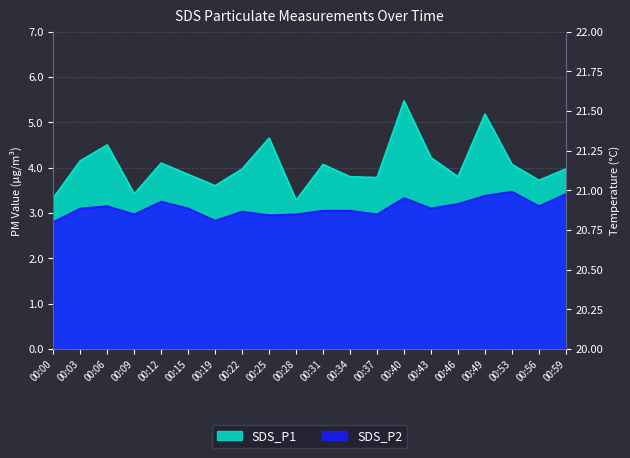

What is the sum of all SDS_P1 values?

80.9